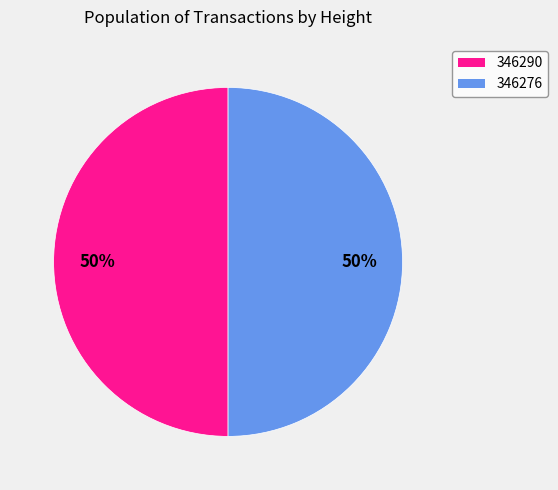

How many slices are in this pie chart?

2